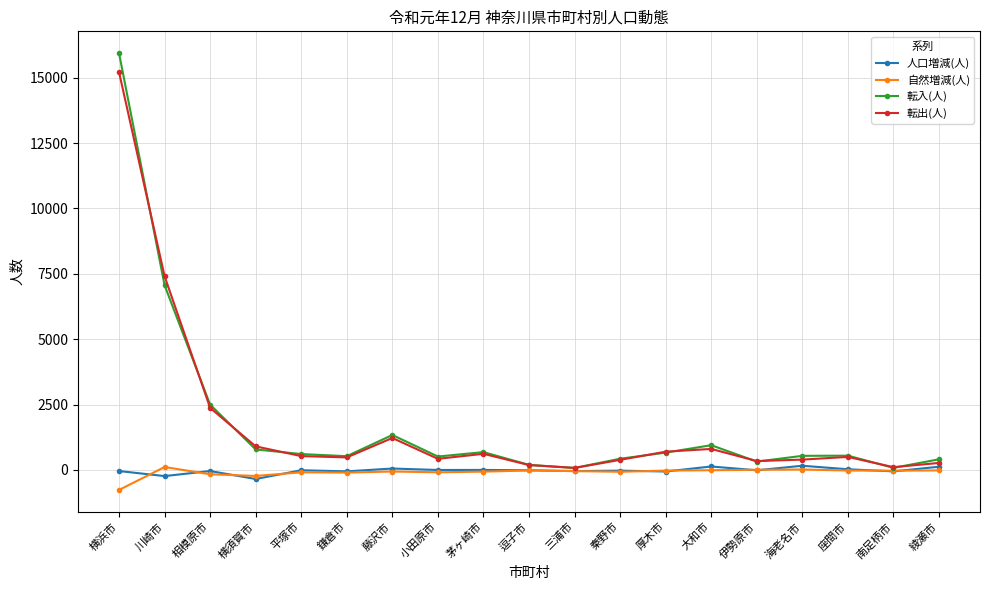

In 転入(人), how many points are lower than both neighbors (excluding endpoints)?

5